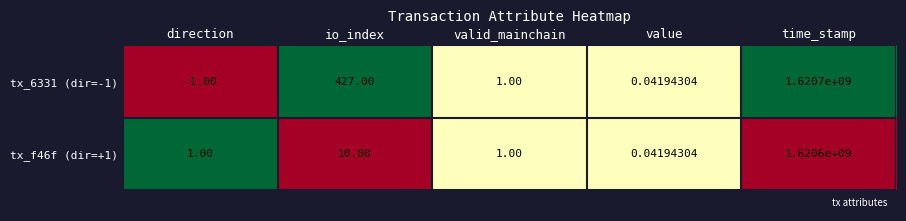

How many positive values does the tx_6331 (dir=-1) series have?

4